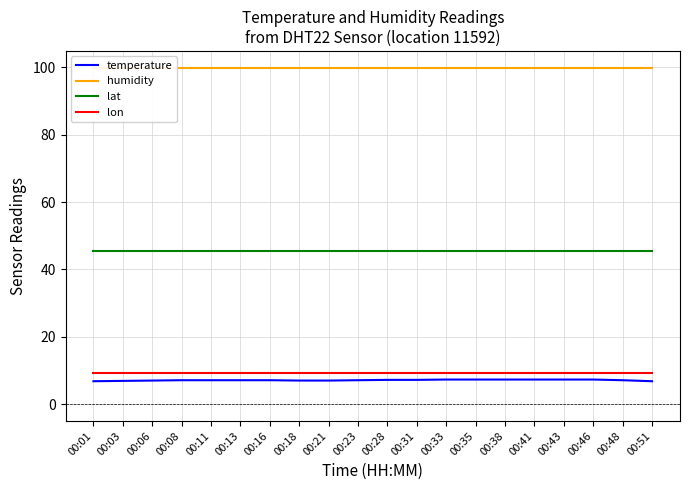

Which category has the highest value in the humidity series?

00:01